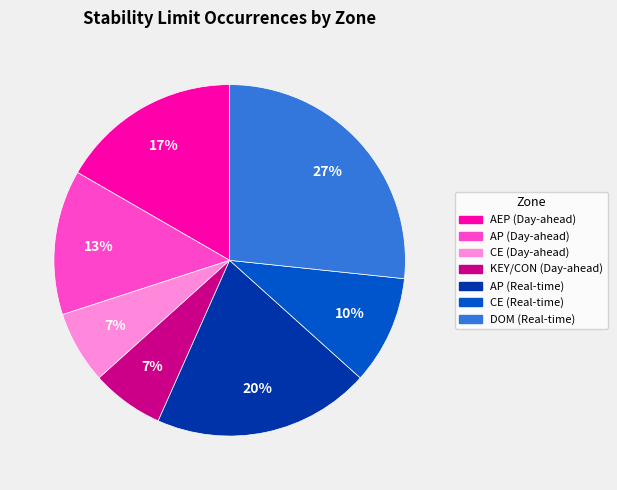

Does AP (Real-time) represent more than half of the total?

No